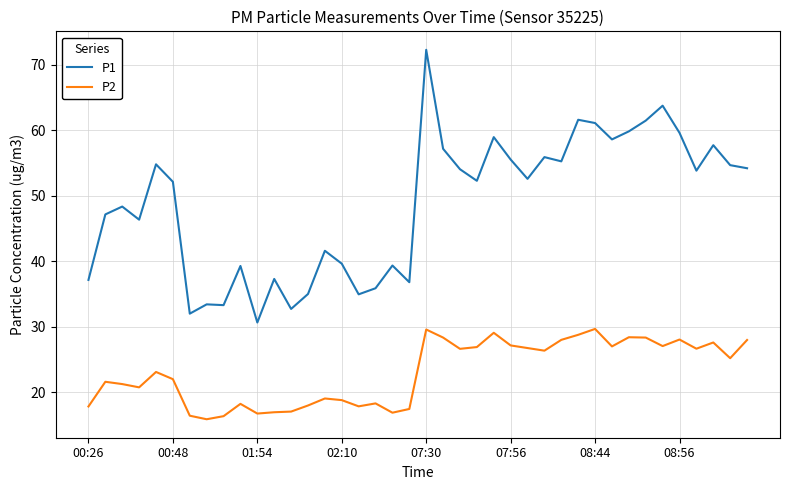

What is the difference between the maximum and minimum values in the P2 series?

13.8